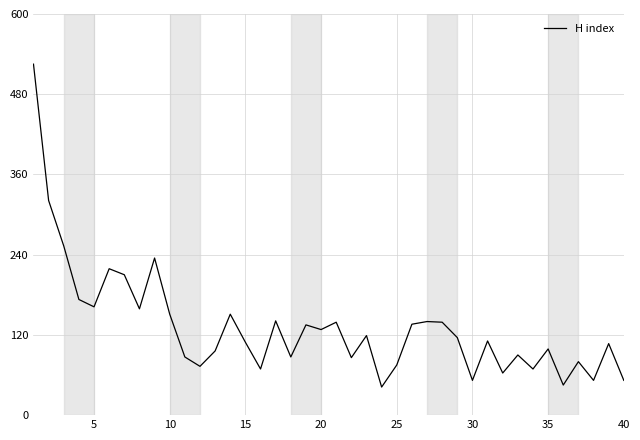

What is the sum of all values?

5296